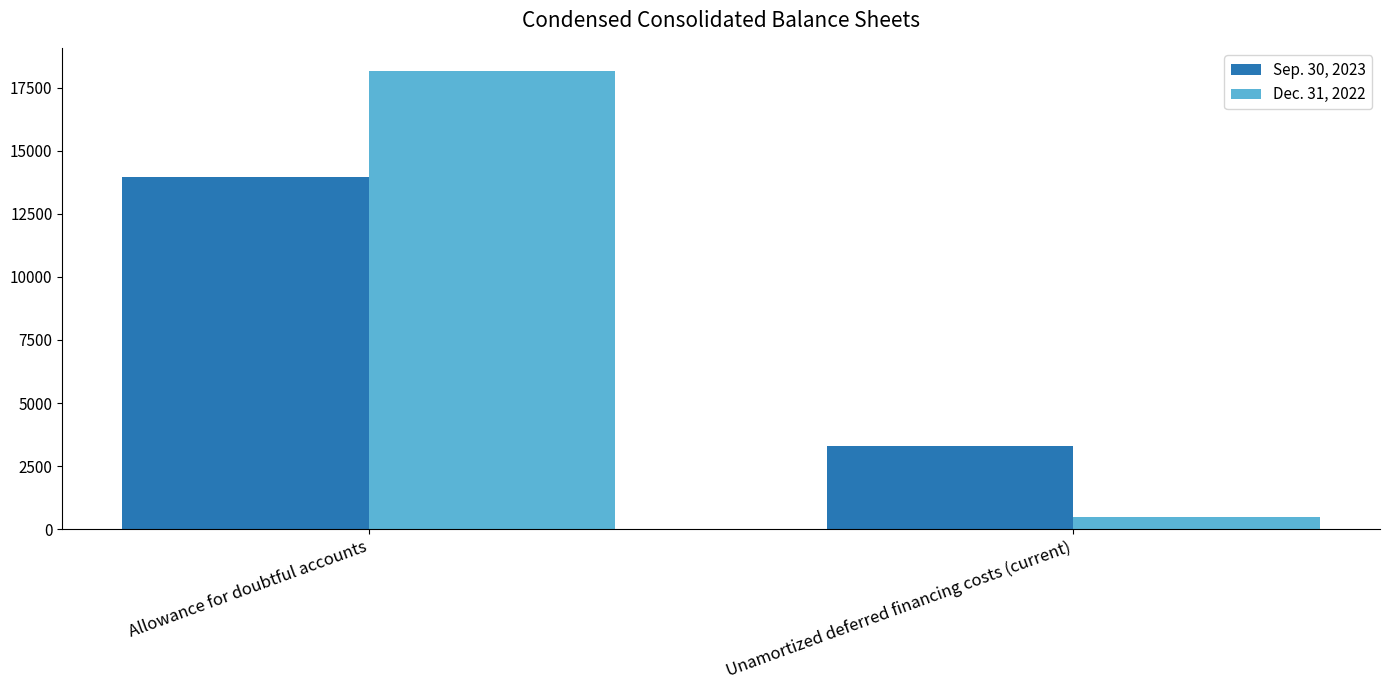

List the labels in order of Dec. 31, 2022 value, smallest first.

Unamortized deferred financing costs (current), Allowance for doubtful accounts